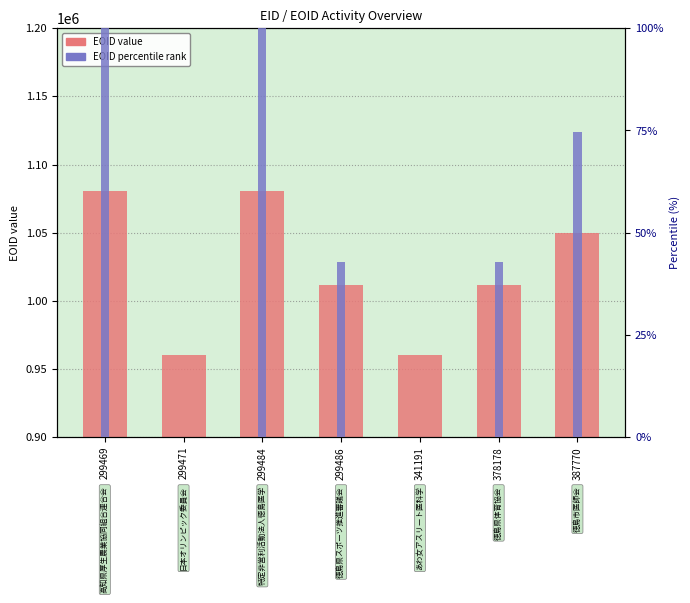

Is the value of EOID at 387770 greater than the value of EOID percentile at 299469?

Yes